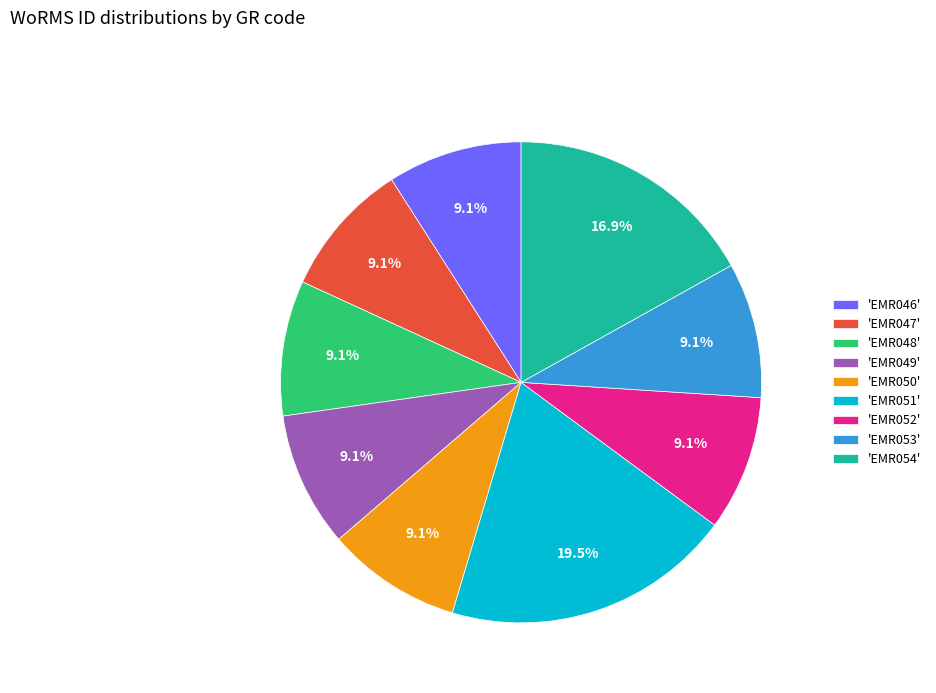

What percentage do 'EMR054' and 'EMR050' together represent?

26.0%